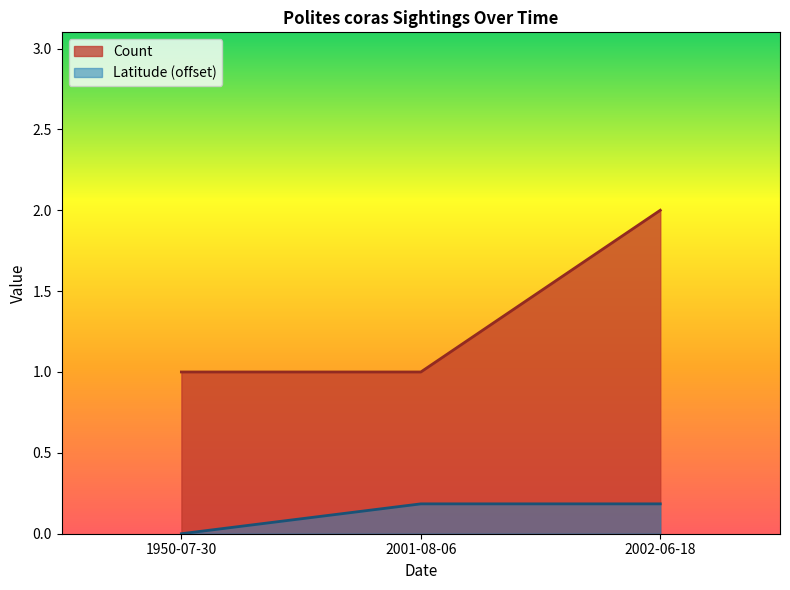

At which label is the value closest to 0?

1950-07-30